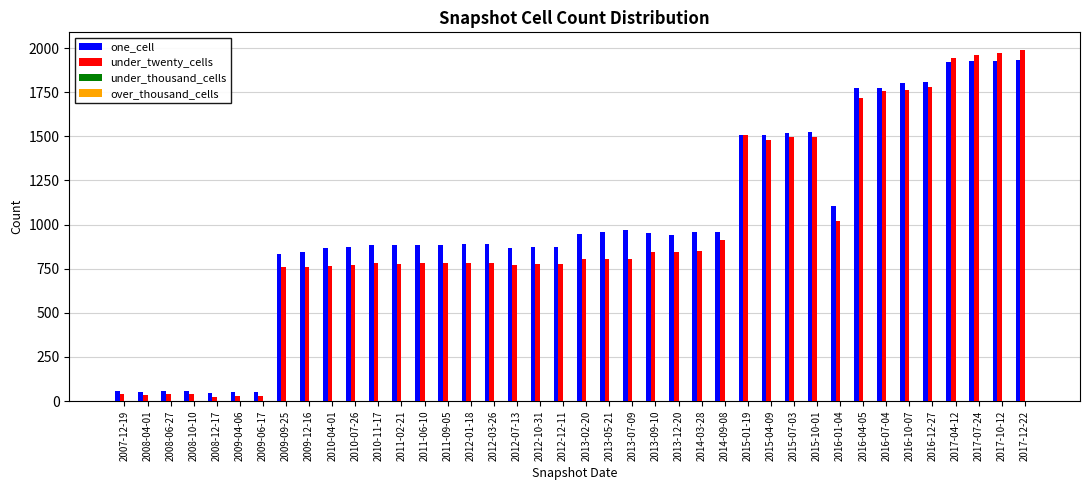

What is the sum of all under_twenty_cells values?

38065